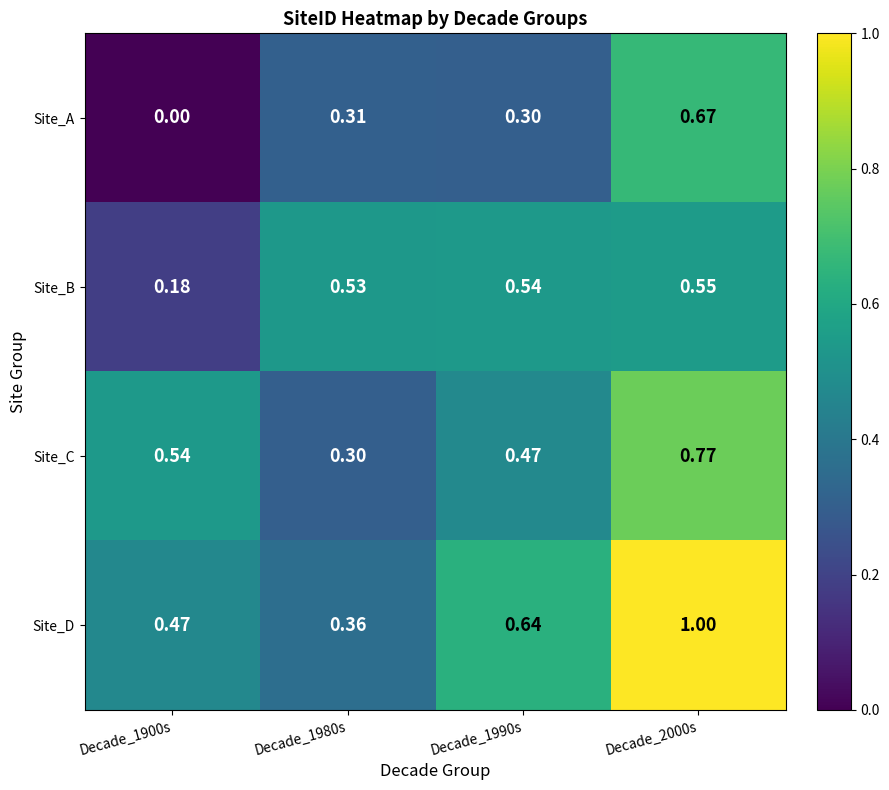

Which series has the largest total across all categories?

Site_D